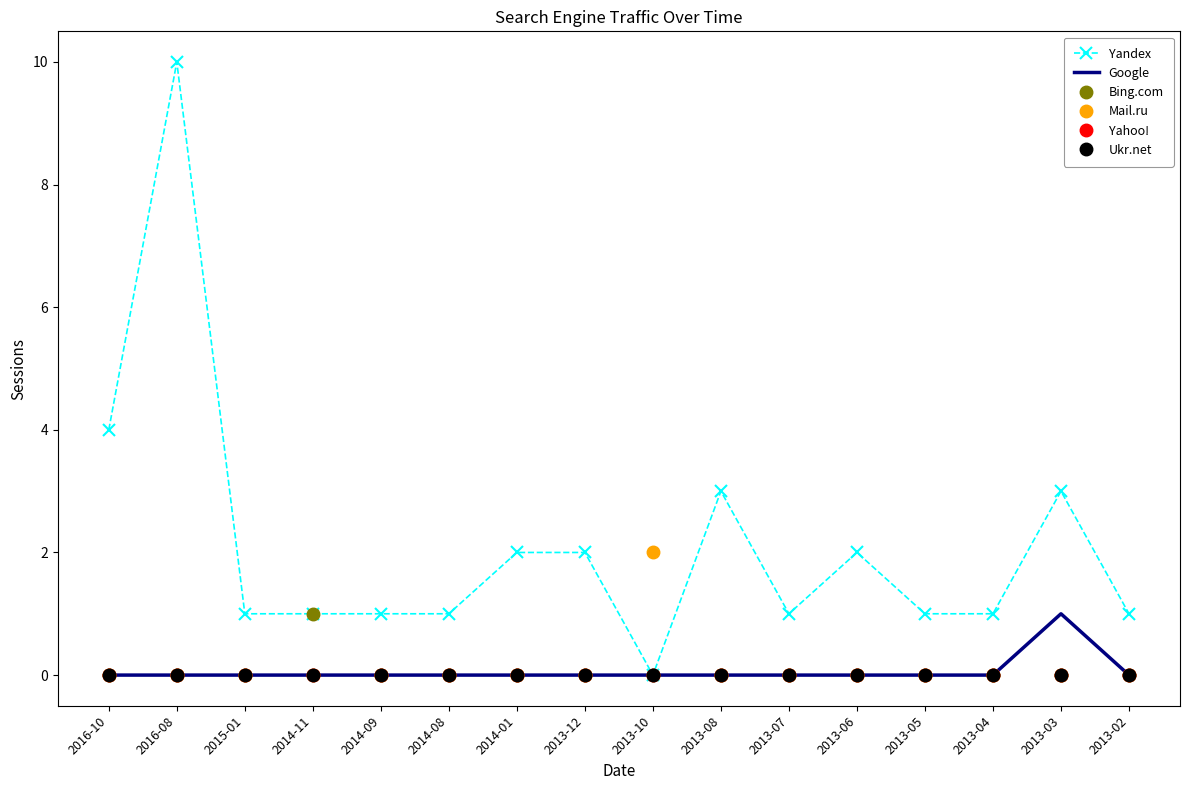

How many lines are shown in the chart?

6